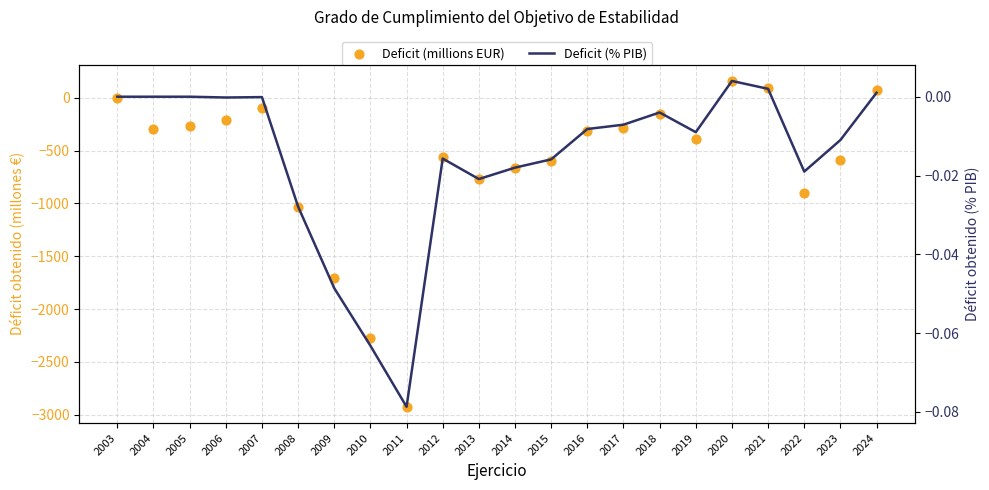

Which series has the largest Y range (max minus min)?

Deficit (millions EUR)